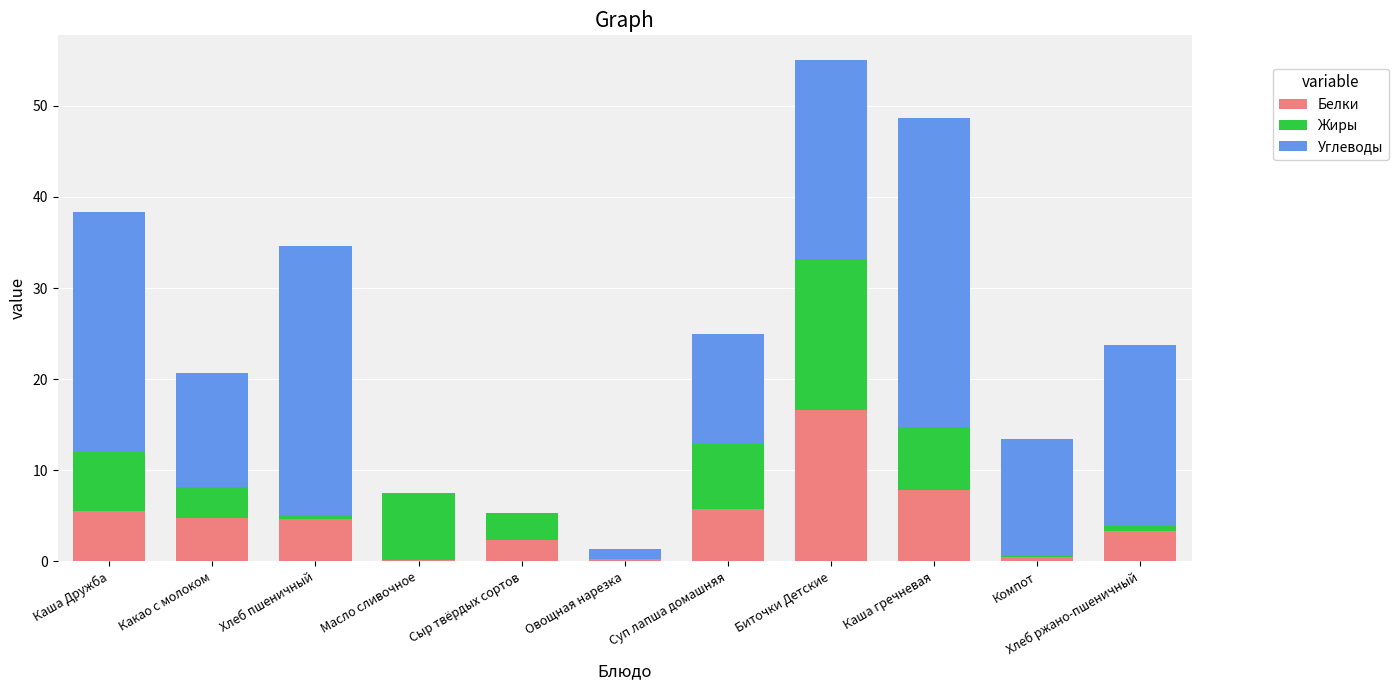

The value of Белки at Каша Дружба is 5.5. True or false?

True